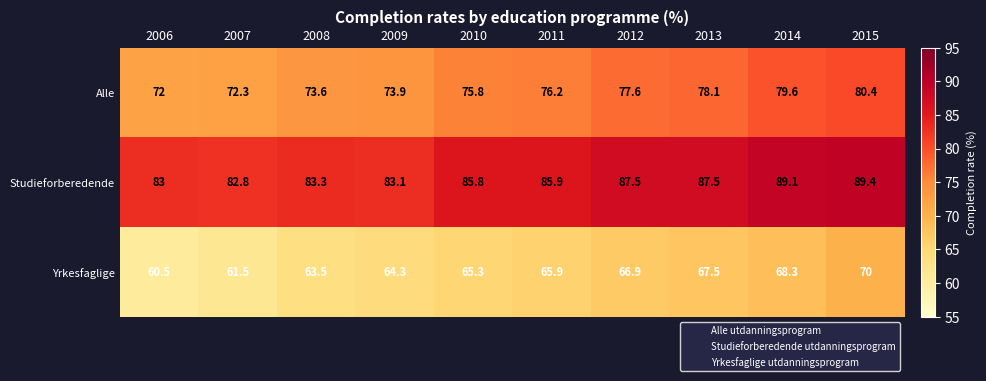

At which category does the chart reach its peak across all series?

2015